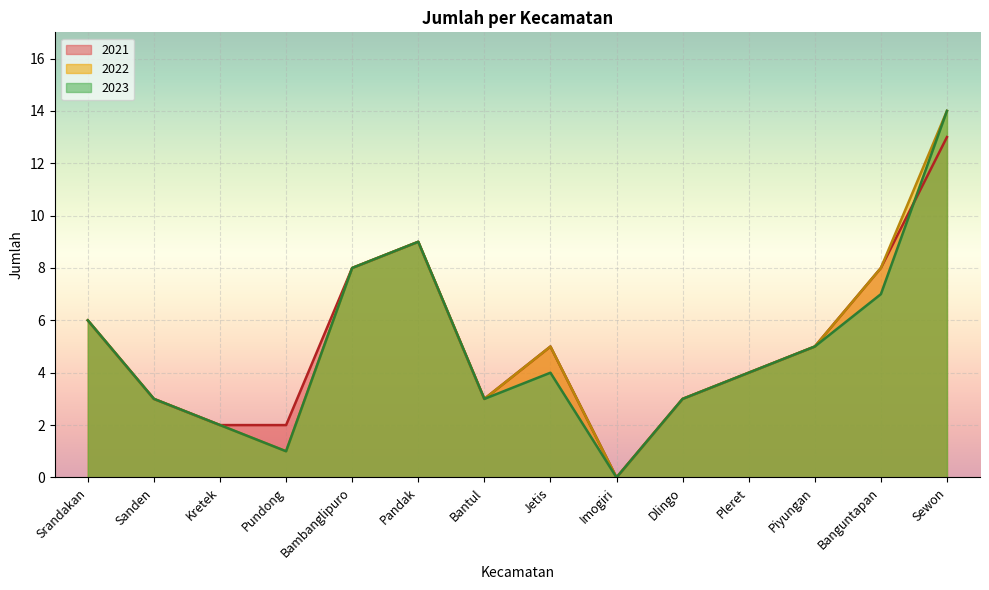

At which category is the sum across all series the highest?

Sewon